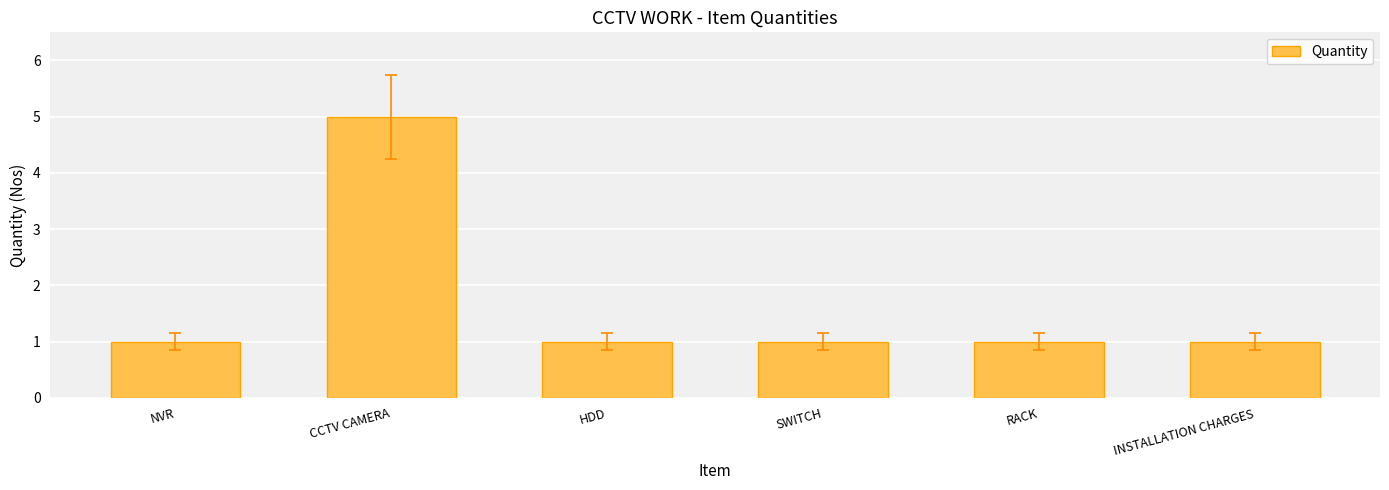

The chart shows a value of 2 at HDD. True or false?

False